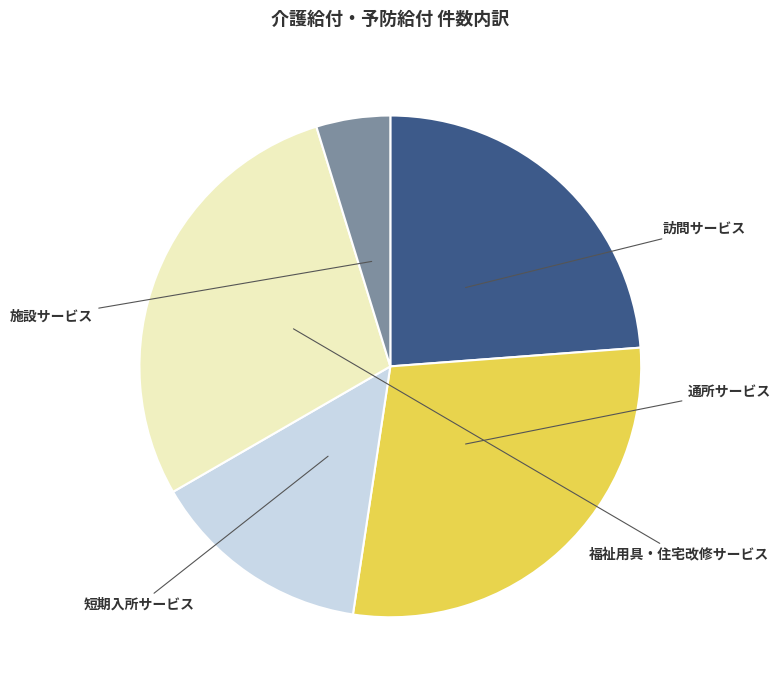

Is there a majority slice in this chart?

No